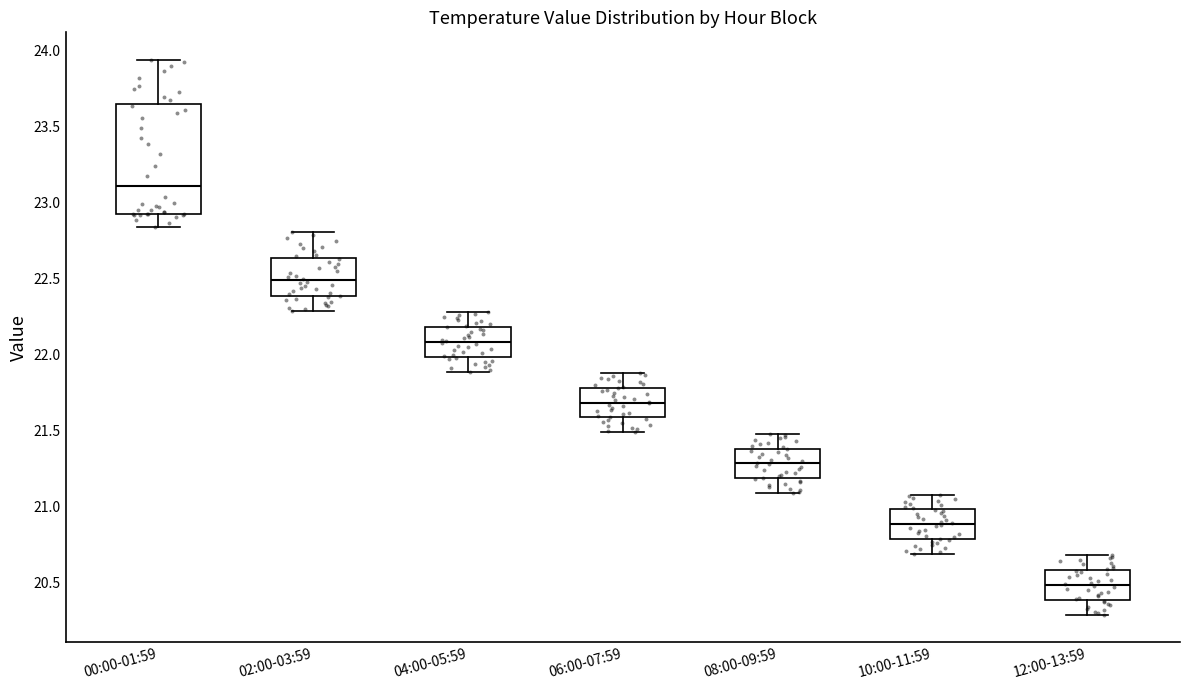

Which box is the tallest, from its lower edge to its upper edge?

00:00-01:59